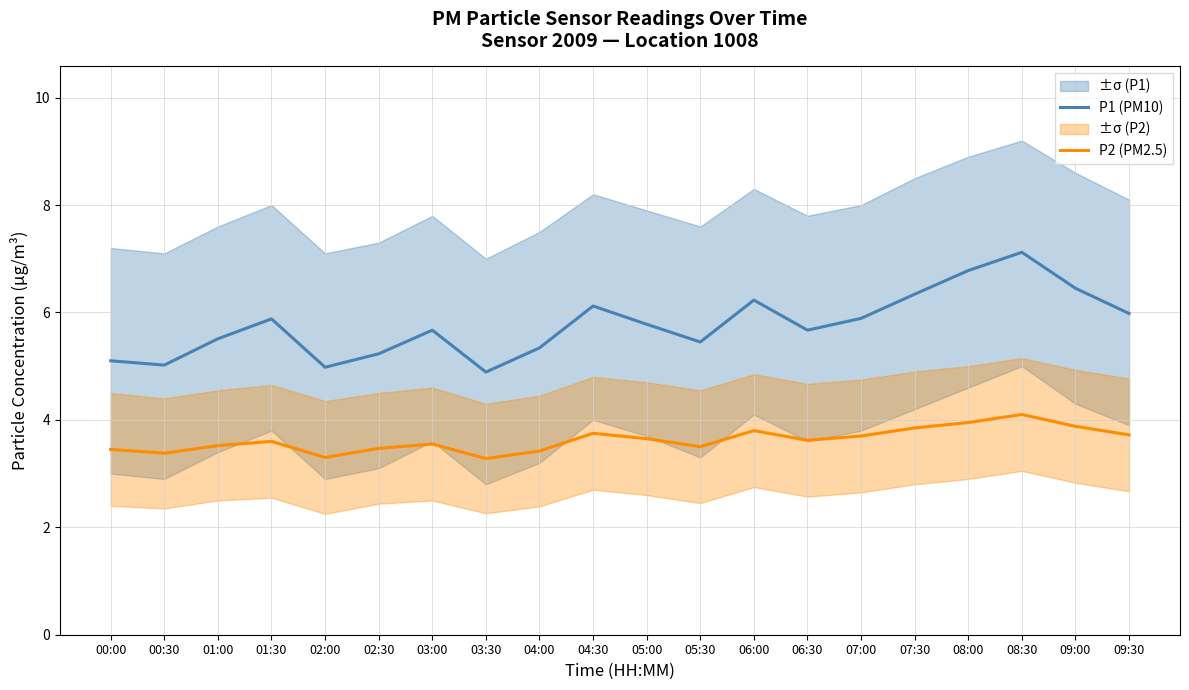

How many values in the P1 (PM10) series exceed 5?

18